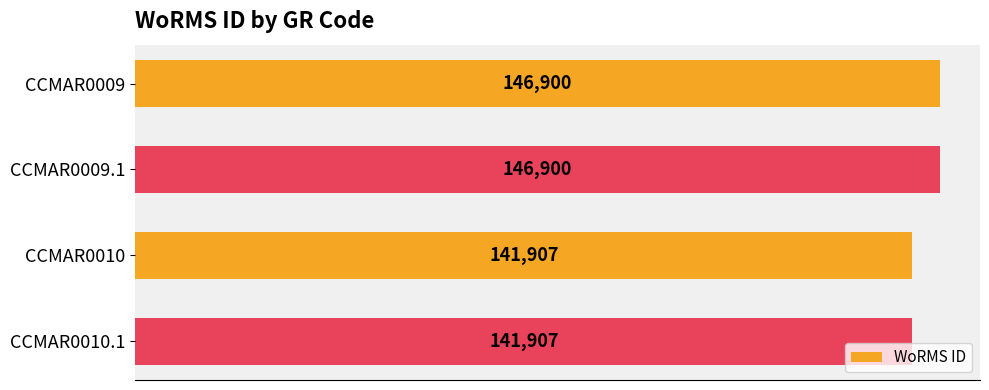

Reading top to bottom, transcribe all the data shown in this chart.

CCMAR0009=146900	CCMAR0009.1=146900	CCMAR0010=141907	CCMAR0010.1=141907